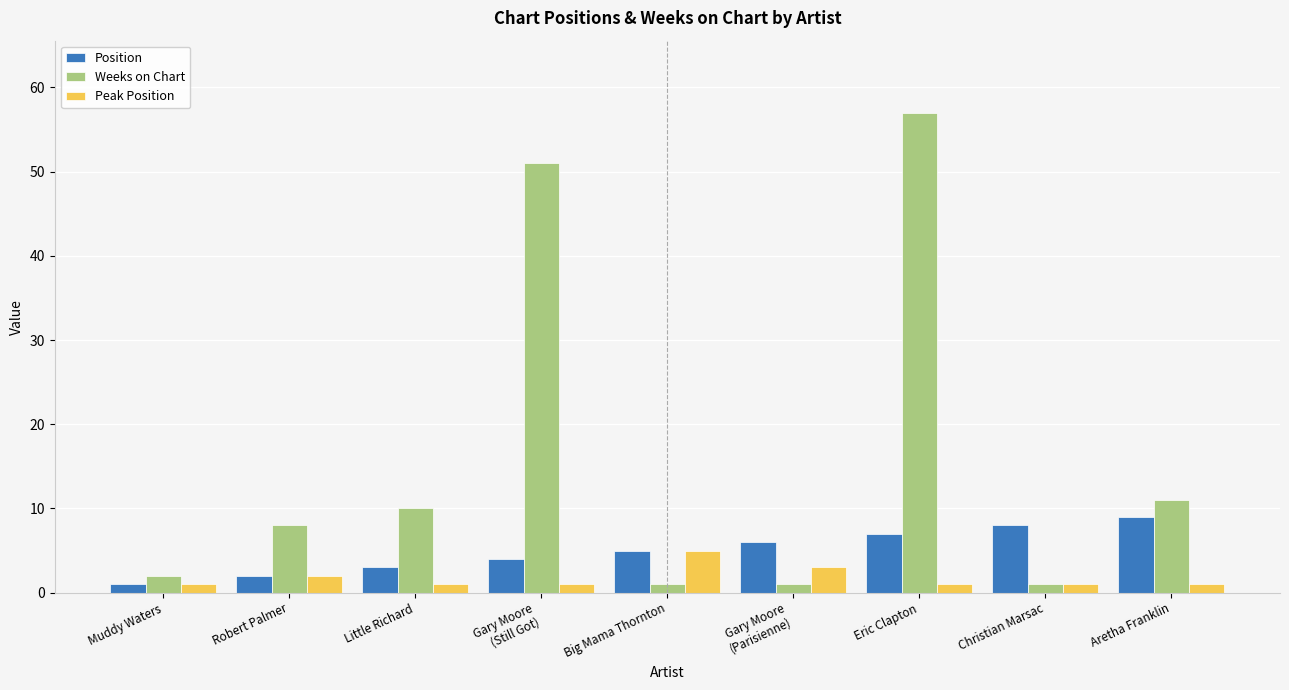

How many bars are there in each group?

3